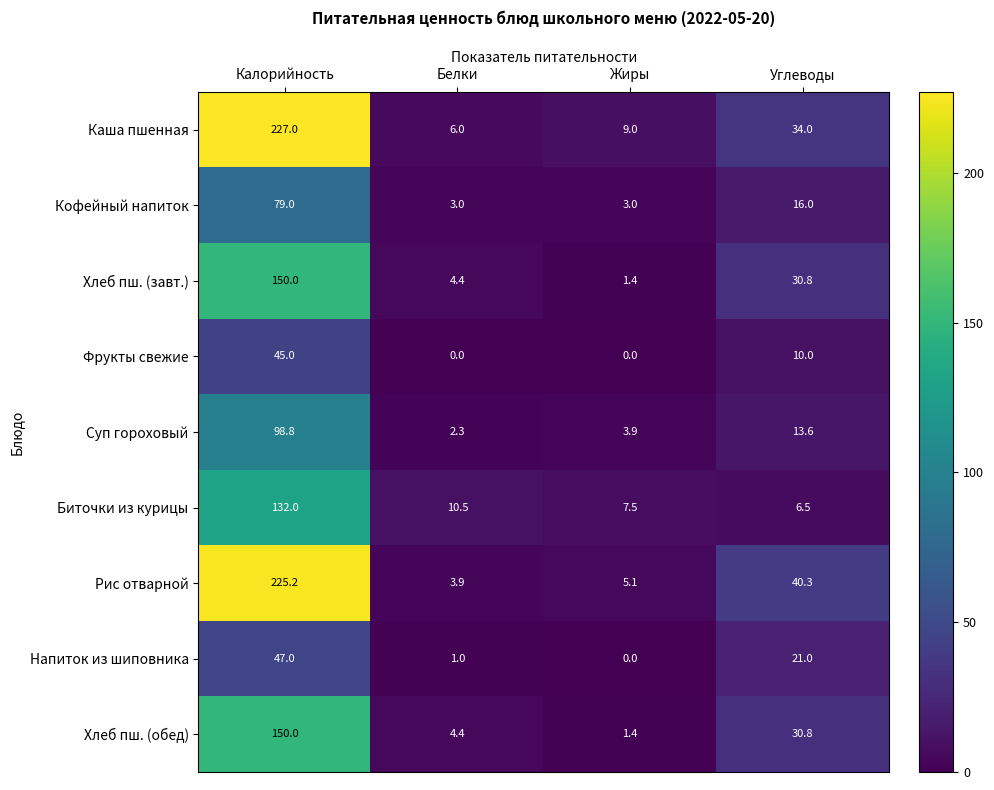

What is the difference between the maximum and minimum values in the Хлеб пш. (завт.) series?

148.6